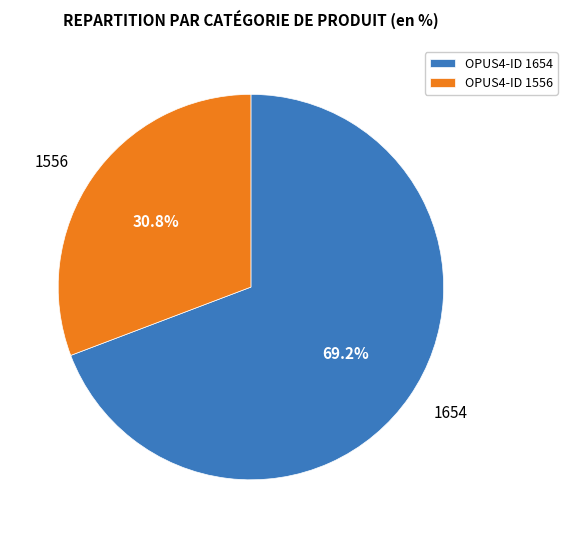

How many segments does this pie chart have?

2